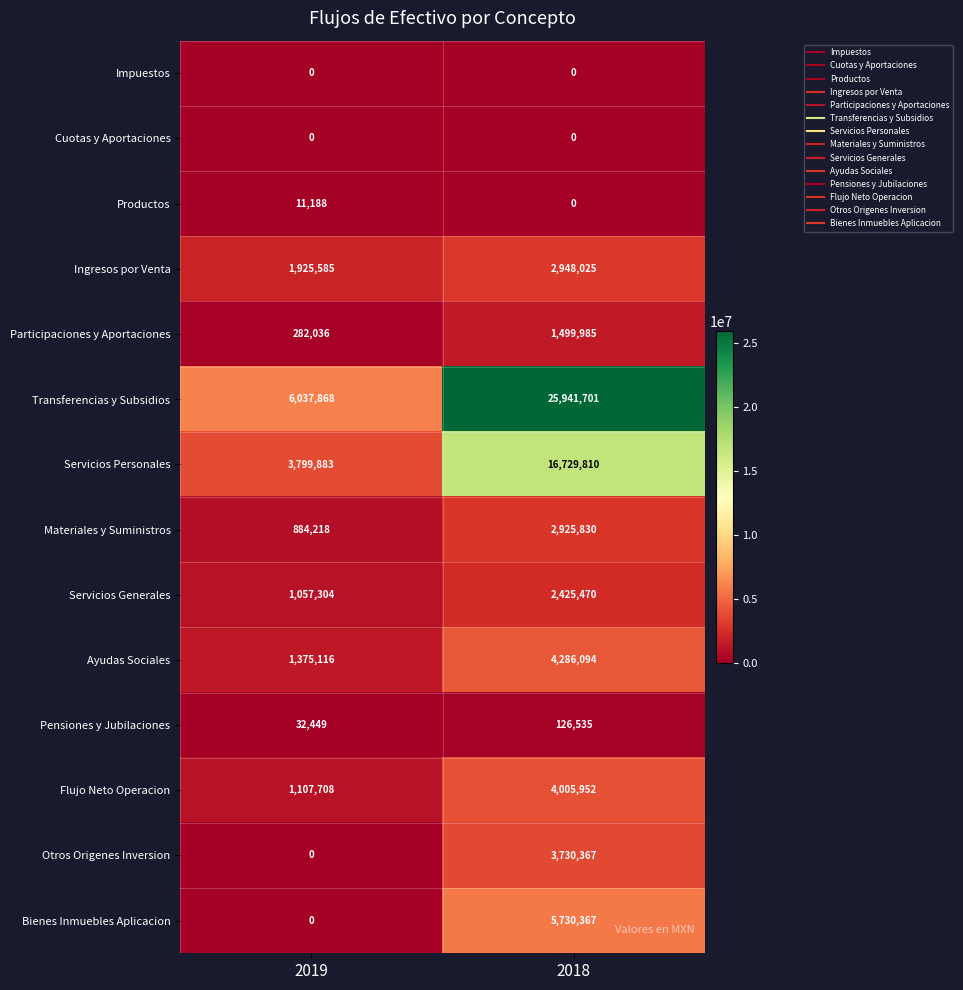

Reading left to right, transcribe all the data shown in this chart.

Impuestos: 2019=0	2018=0
Cuotas y Aportaciones: 2019=0	2018=0
Productos: 2019=11188	2018=0
Ingresos por Venta: 2019=1925585	2018=2948025
Participaciones y Aportaciones: 2019=282036	2018=1499985
Transferencias y Subsidios: 2019=6037868	2018=25941701
Servicios Personales: 2019=3799883	2018=16729810
Materiales y Suministros: 2019=884218	2018=2925830
Servicios Generales: 2019=1057304	2018=2425470
Ayudas Sociales: 2019=1375116	2018=4286094
Pensiones y Jubilaciones: 2019=32449	2018=126535
Flujo Neto Operacion: 2019=1107708	2018=4005952
Otros Origenes Inversion: 2019=0	2018=3730367
Bienes Inmuebles Aplicacion: 2019=0	2018=5730367